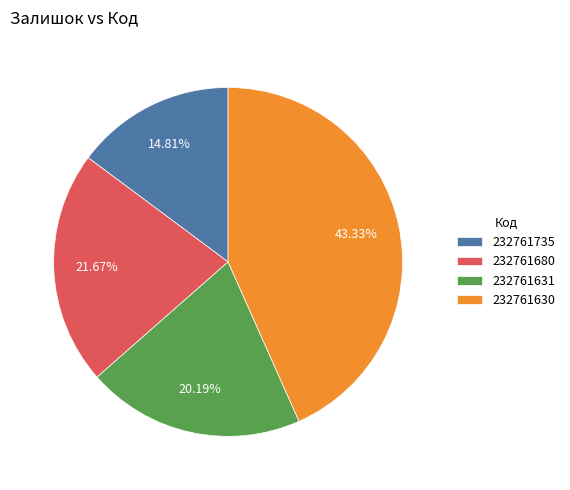

To the nearest percent, what is the difference between the 232761630 and 232761631 slice percentages?

23%